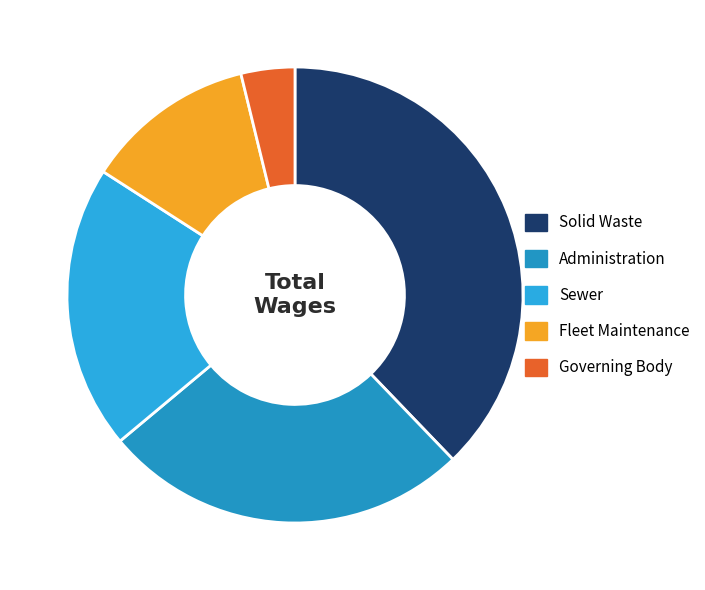

Which slice is the smallest?

Governing Body